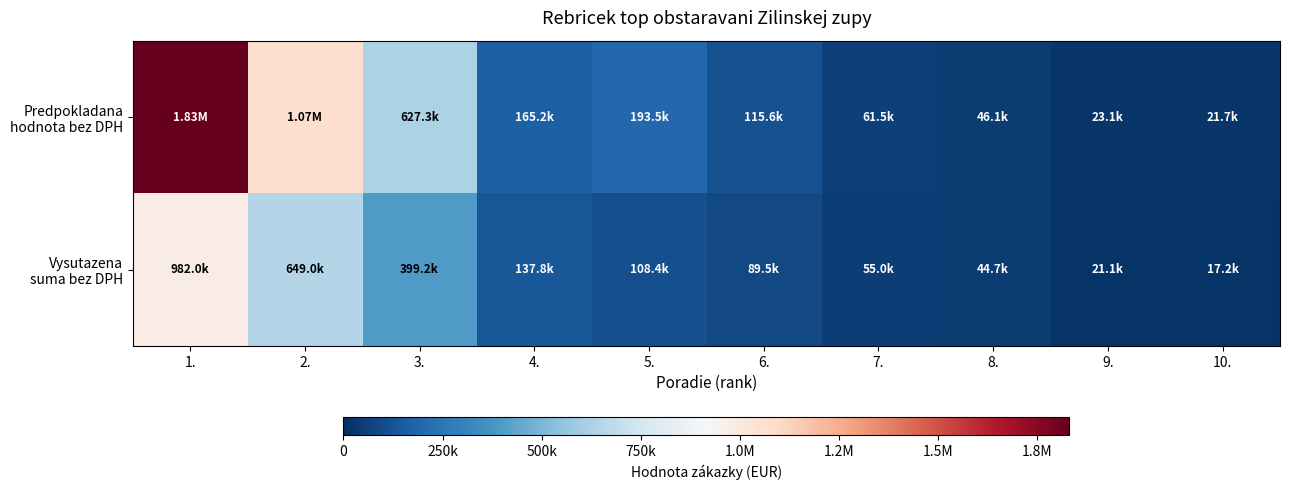

List the series in order of their overall mean, lowest first.

Vysutazena suma bez DPH, Predpokladana hodnota bez DPH